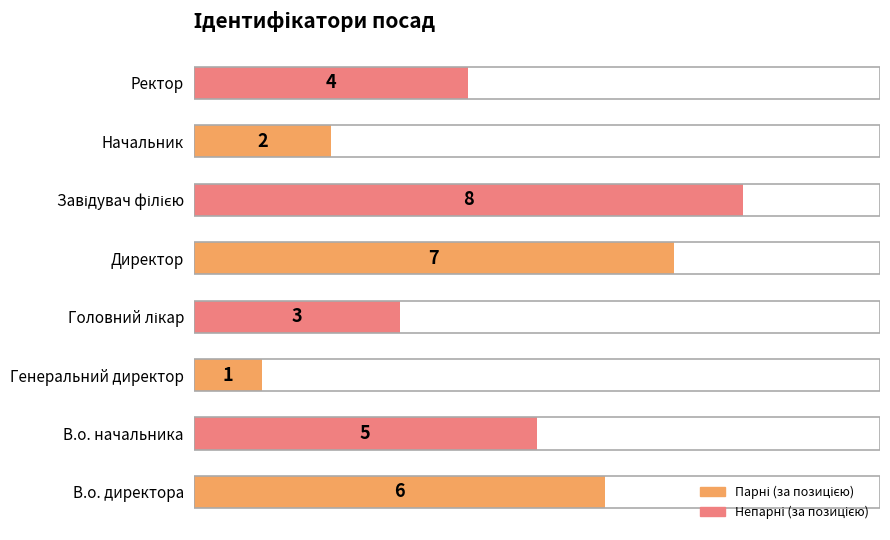

What is the maximum value shown in the chart?

8